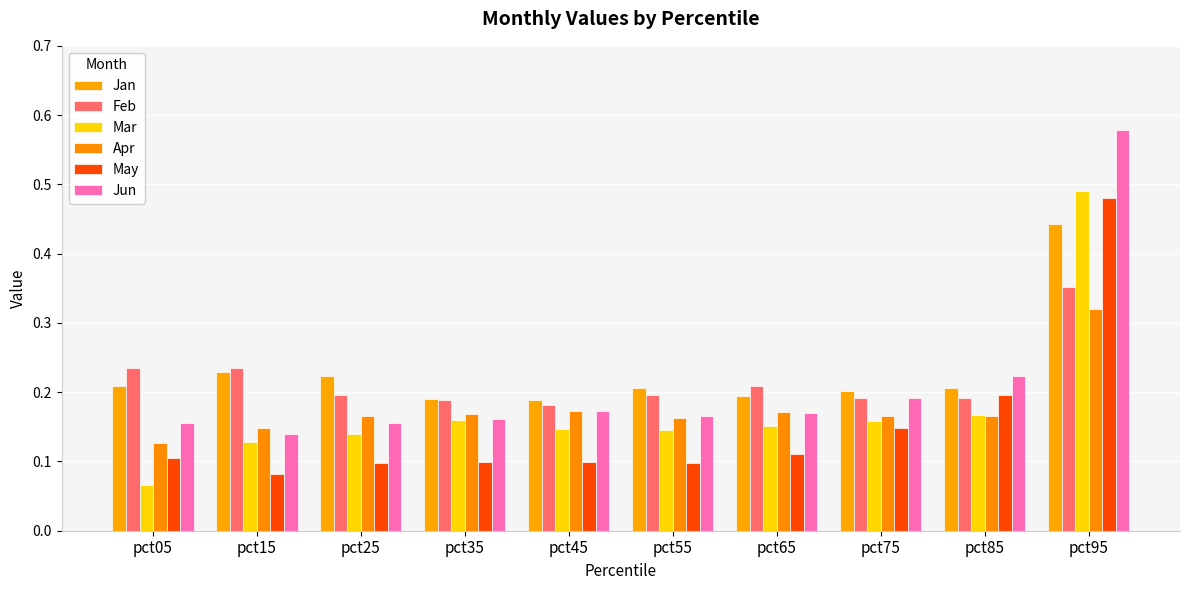

The value of Jun at pct45 is 0.3. True or false?

False